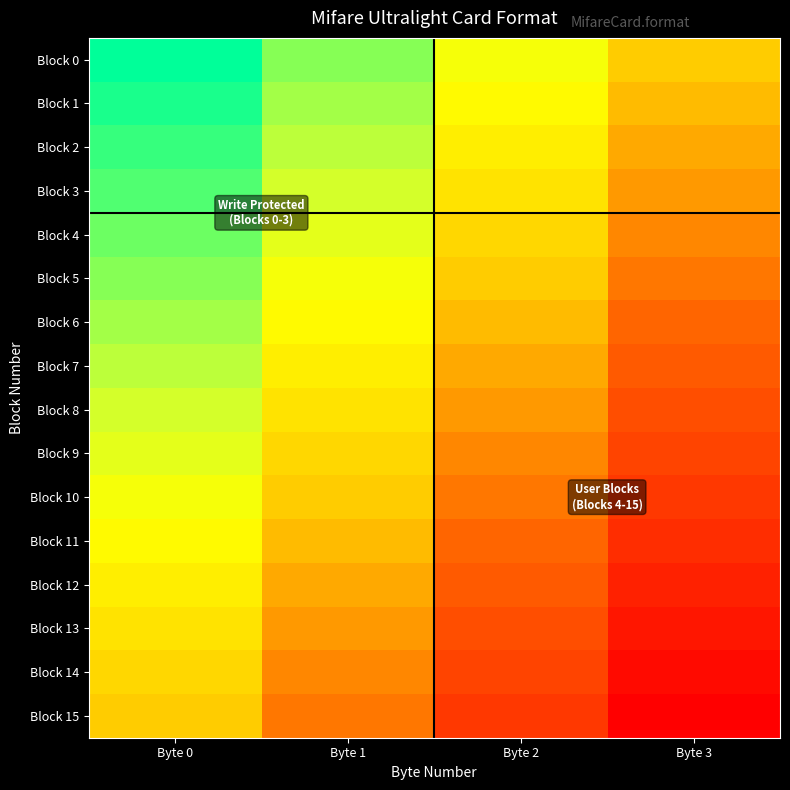

What is the spread (max minus min) of values at Byte 2?

0.5